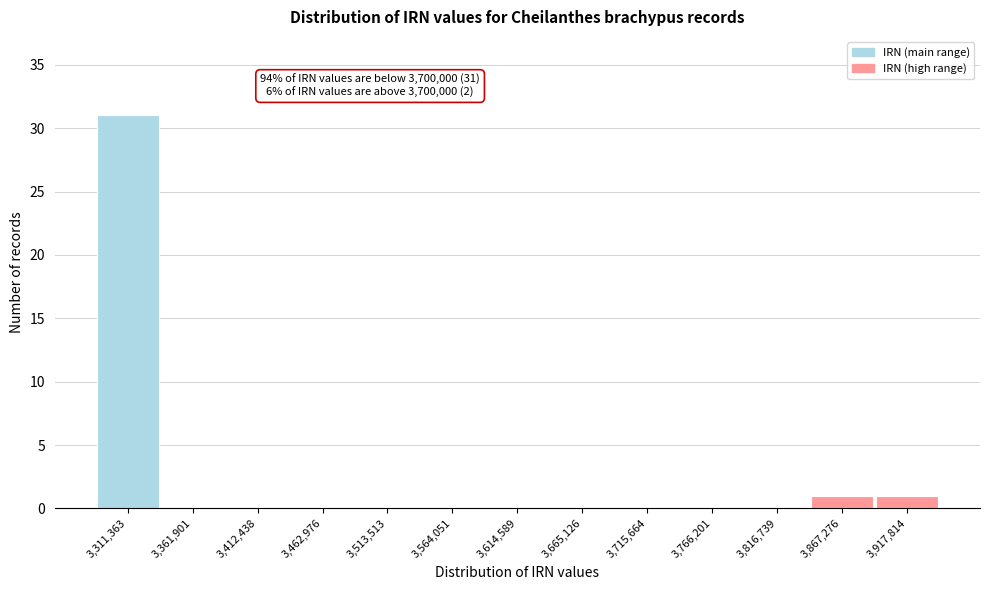

Which range on the x-axis has the tallest bar?

3290000 to 3340000